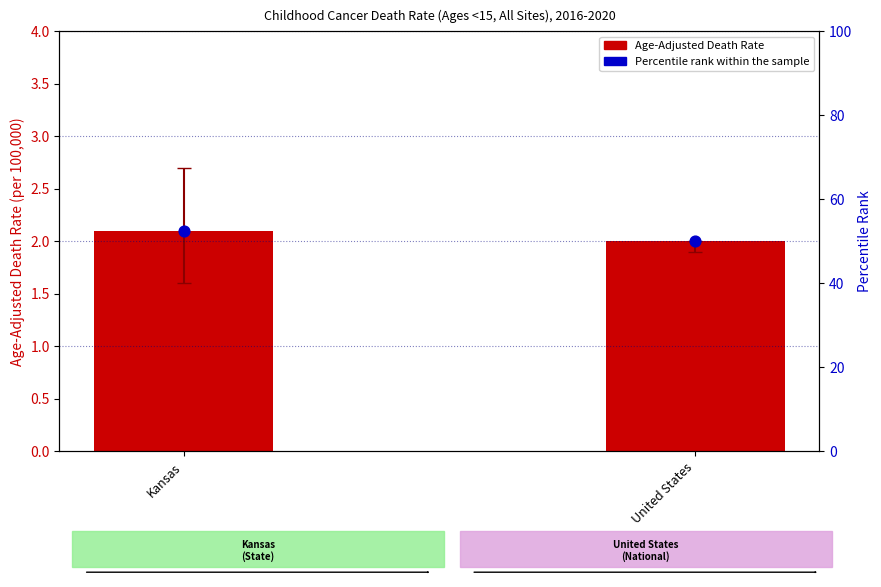

What is the total value across all series at United States?

52.0